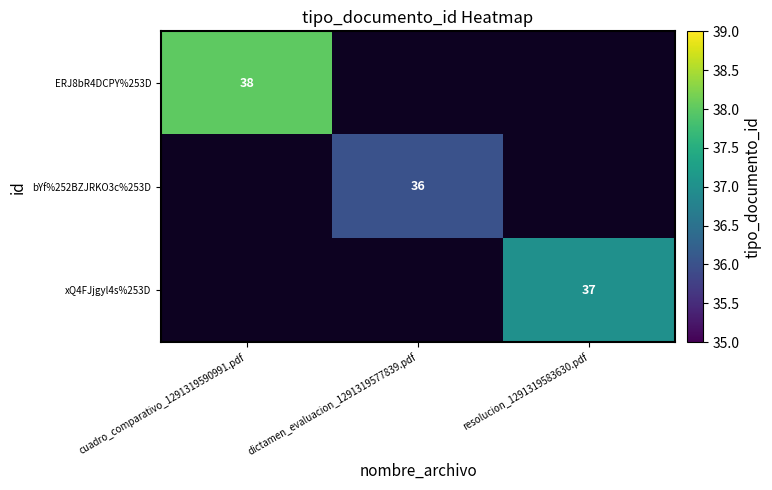

Is it true that ERJ8bR4DCPY%253D equals 38 at cuadro_comparativo_1291319590991.pdf?

True